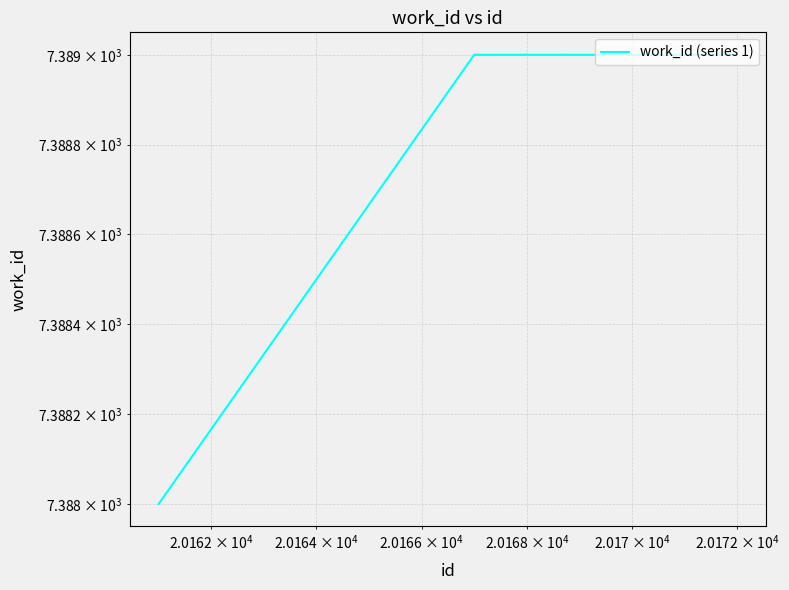

Reading left to right, transcribe all the data shown in this chart.

7388	7389	7389	7389